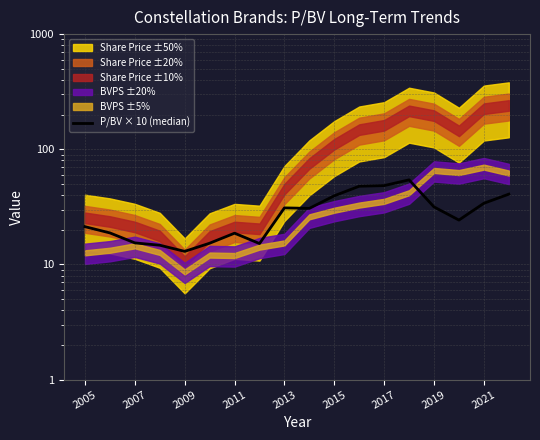

What is the difference between the second highest and minimum values?

35.4